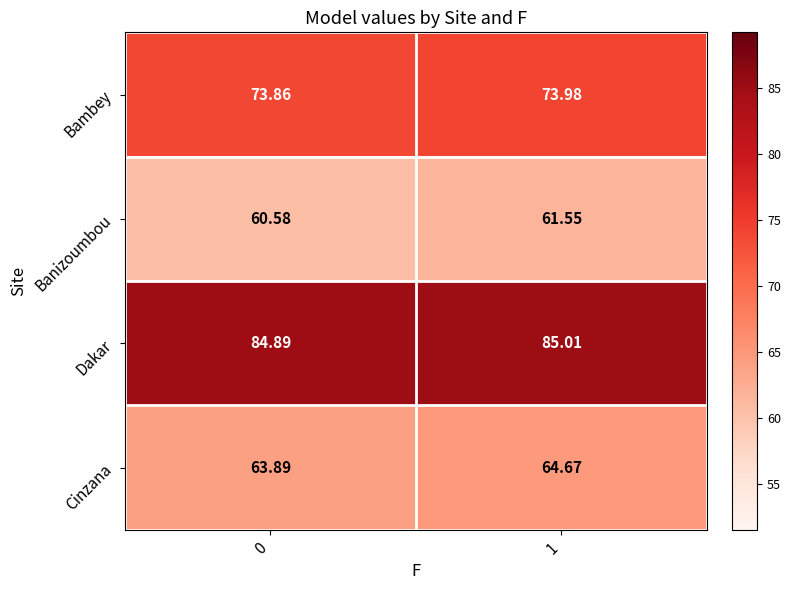

Rank the series by their maximum value, from lowest to highest.

Banizoumbou, Cinzana, Bambey, Dakar